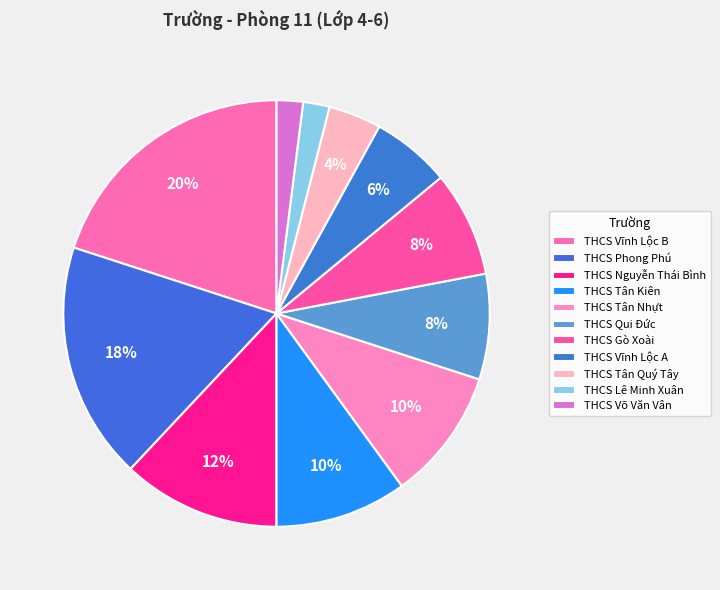

Is it true that THCS Lê Minh Xuân is 2% of the pie?

True